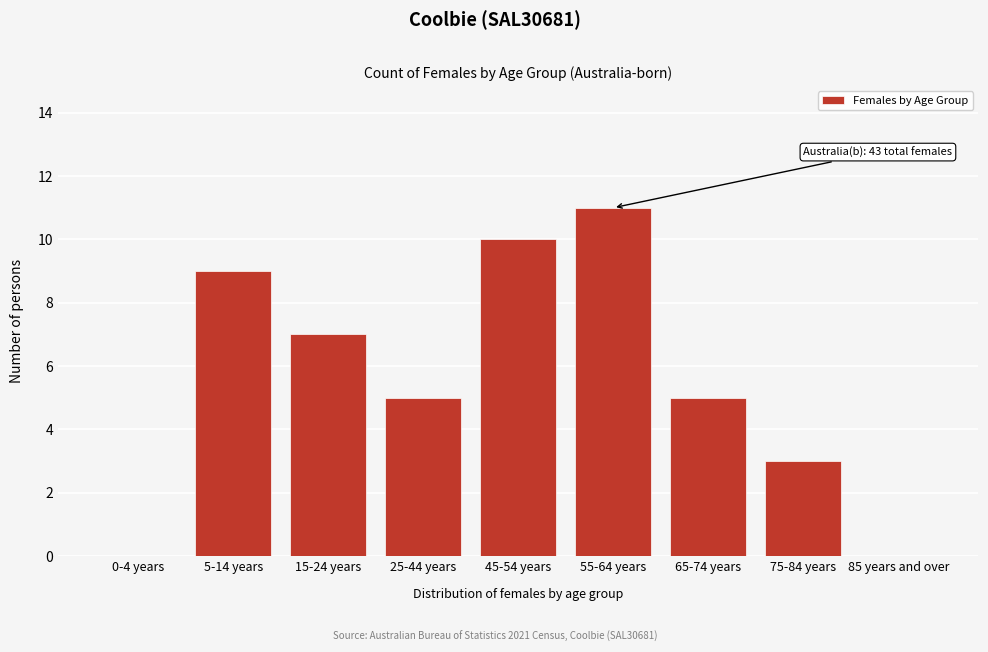

Reading left to right, extract all data points from this chart.

0-4 years=0	5-14 years=9	15-24 years=7	25-44 years=5	45-54 years=10	55-64 years=11	65-74 years=5	75-84 years=3	85 years and over=0